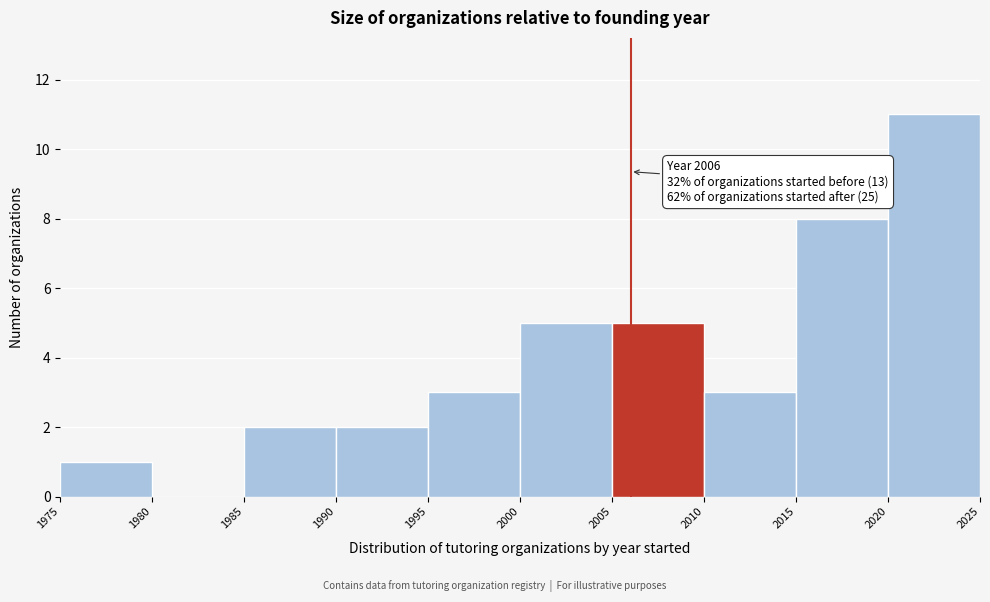

Over which range of the x-axis is the bar tallest?

2020 to 2025